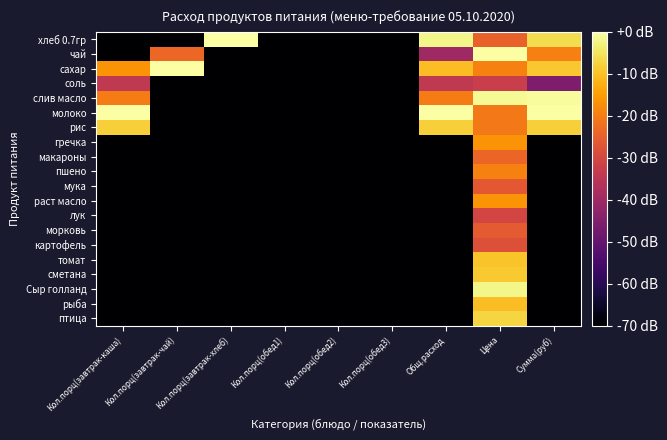

What is the smallest value displayed?

-70.0